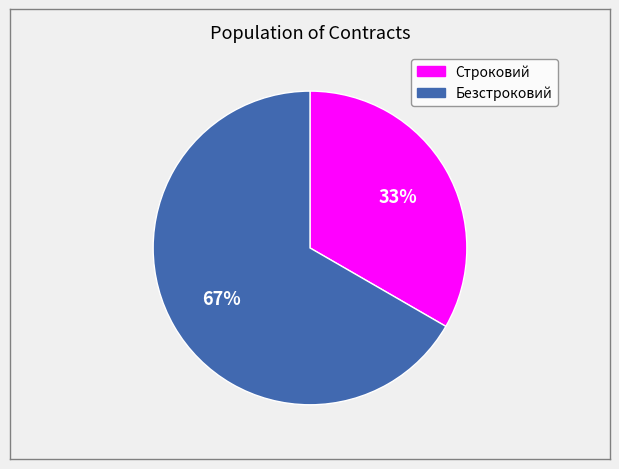

Rank the categories by value from lowest to highest.

Строковий, Безстроковий